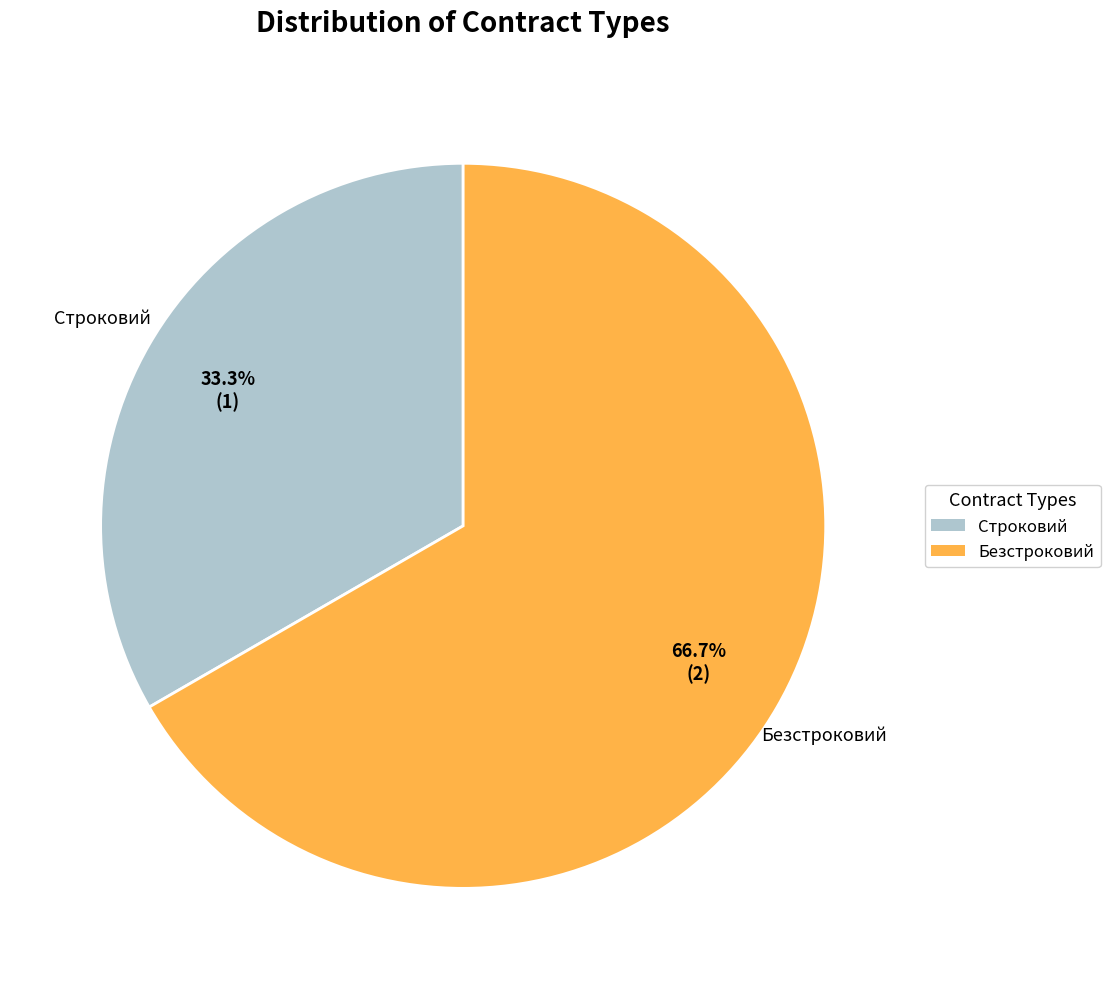

Which slice represents more than half of the pie?

Безстроковий